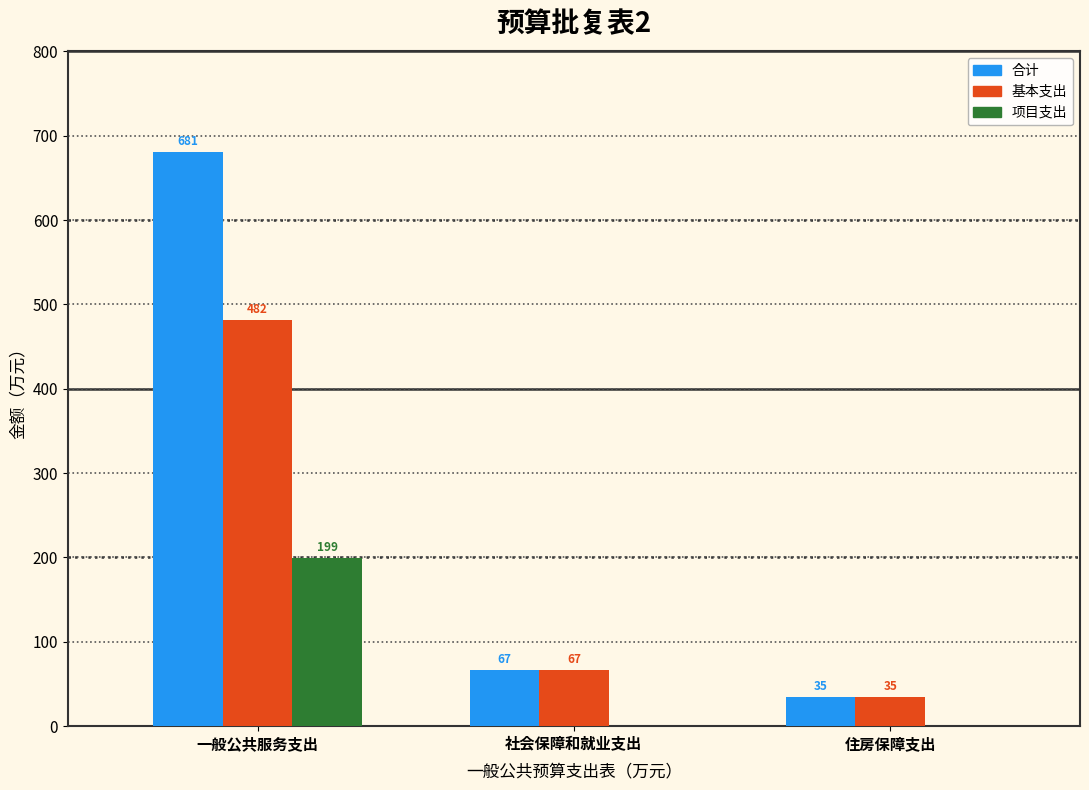

Does the chart contain stacked bars?

No